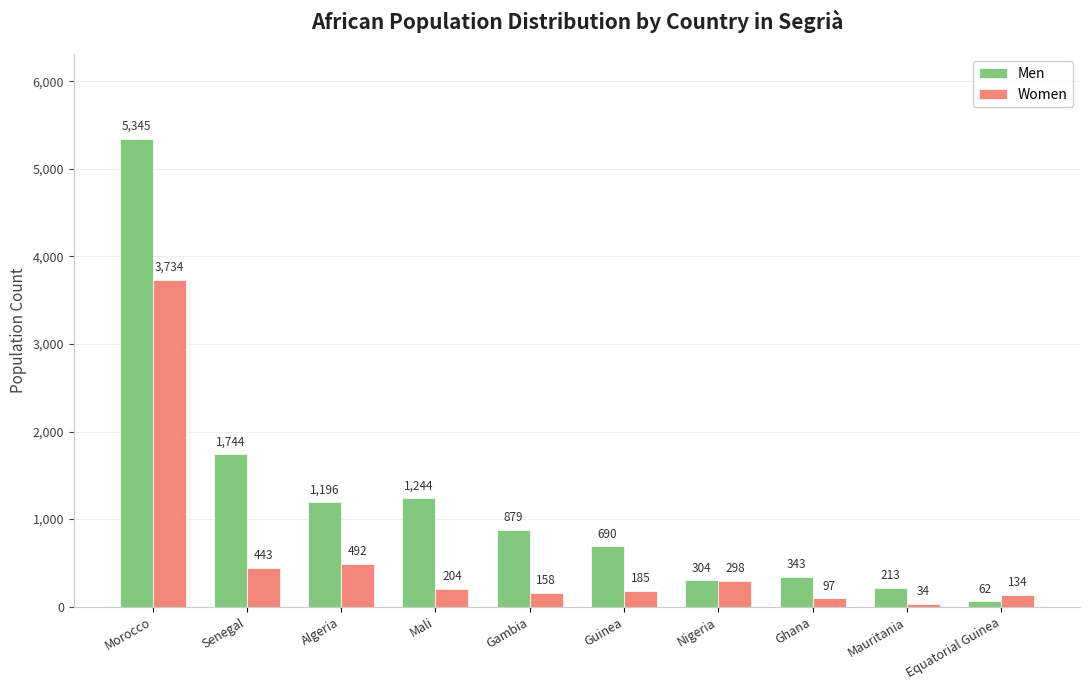

How many bars are there in total?

20